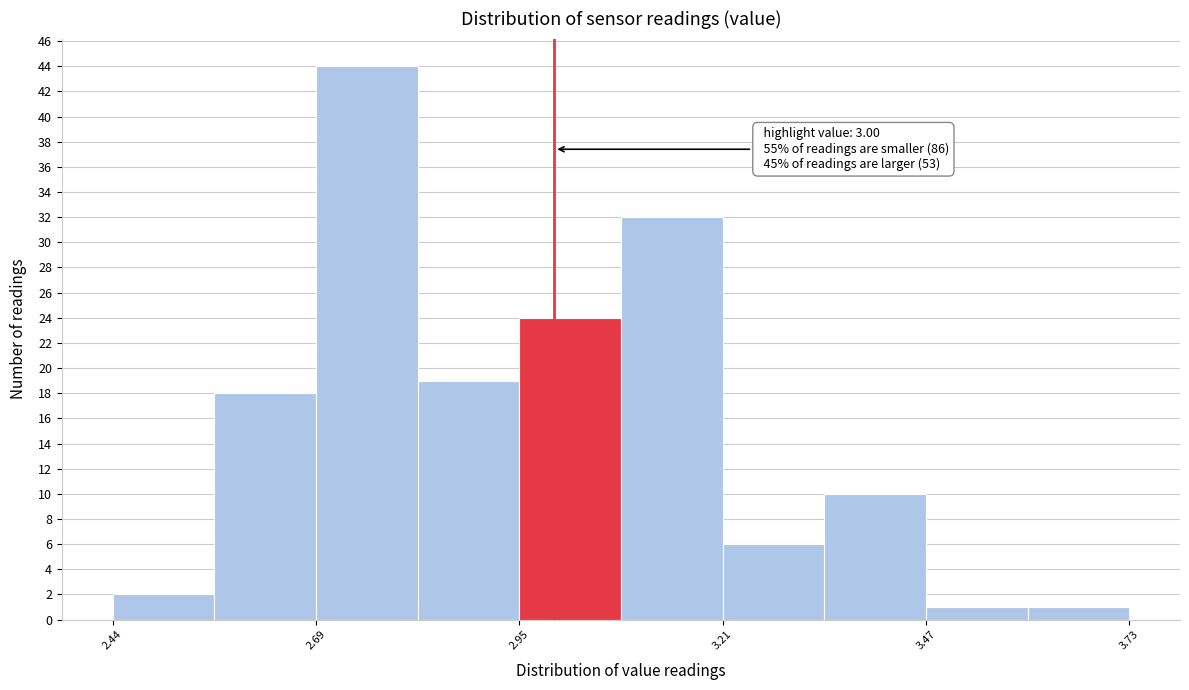

Around what value on the x-axis is the tallest bar? Give the approximate position of its centre, as read against the axis.

2.75